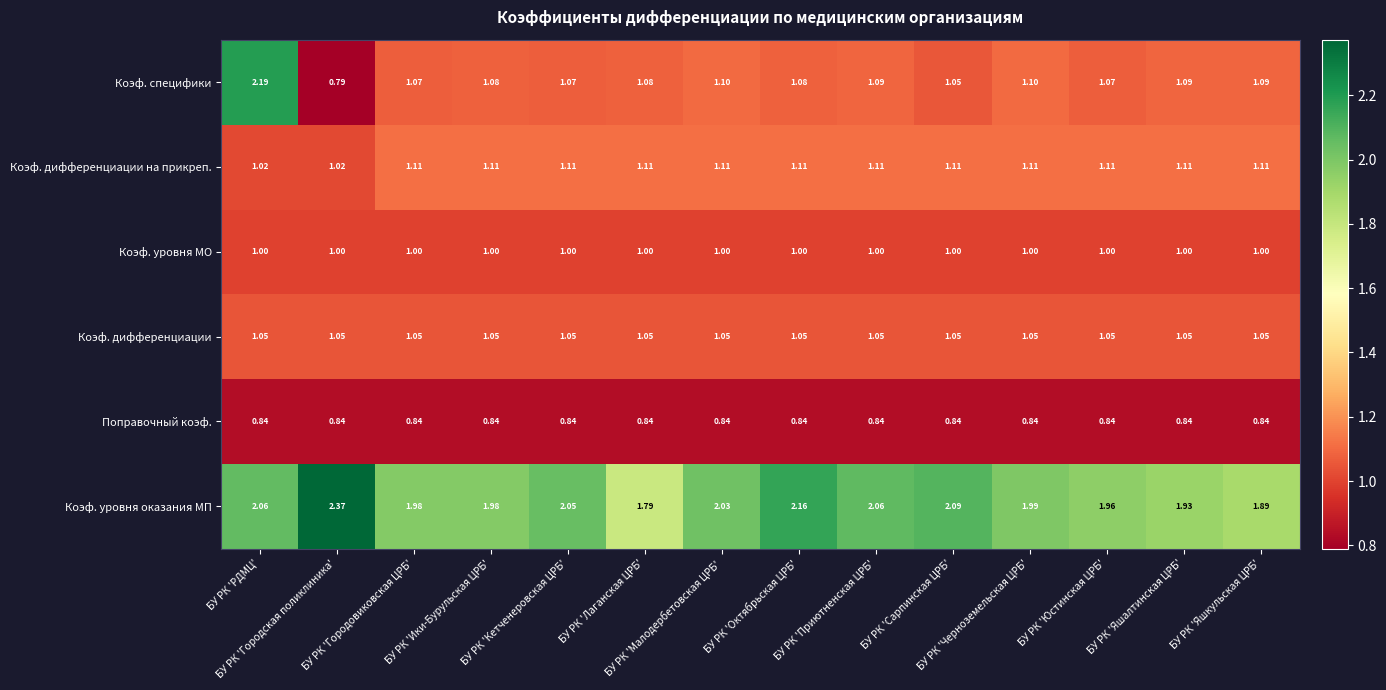

Which series has the largest range (max minus min)?

Коэф. специфики